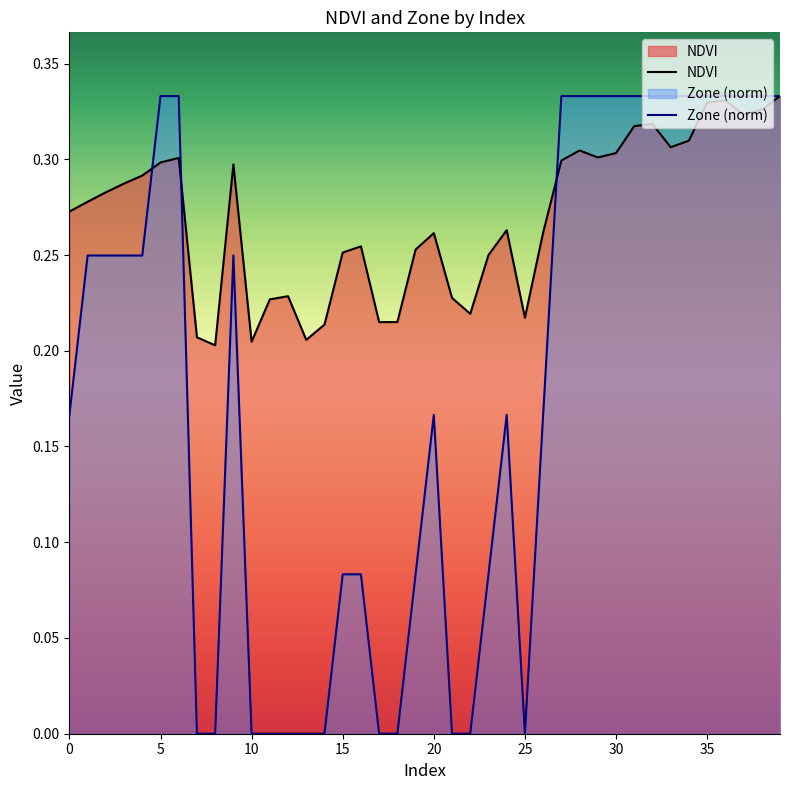

True or false: NDVI has more than 0 points higher than both neighbors.

True